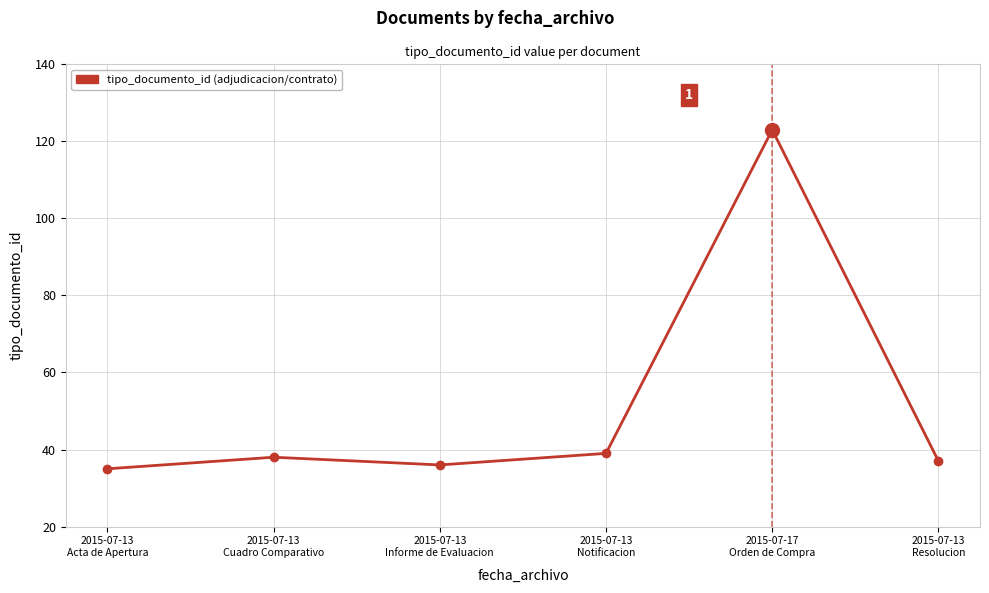

True or false: the data shows 50 at 2015-07-17
Orden de Compra.

False